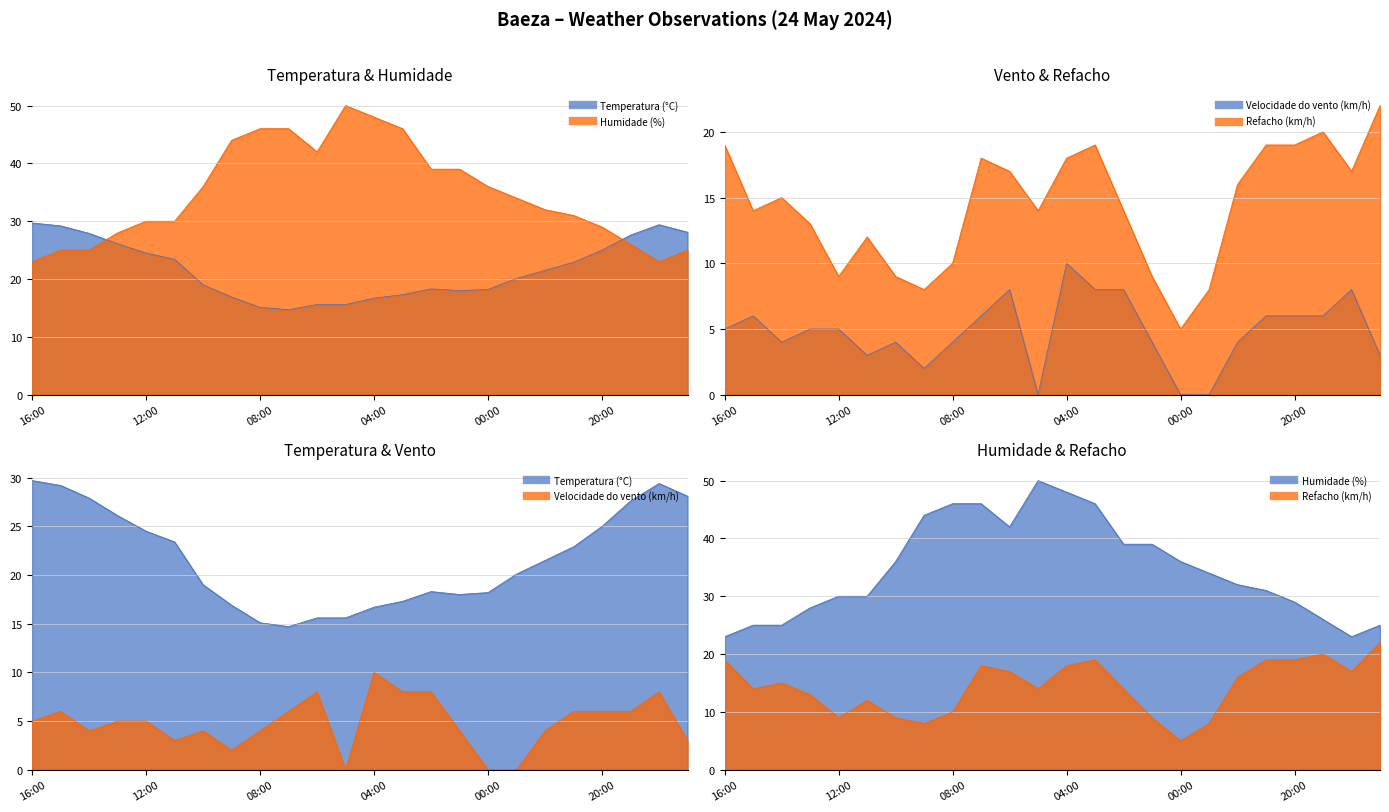

List the labels in order of Humidade (%) value, largest first.

05:00, 04:00, 08:00, 07:00, 03:00, 09:00, 06:00, 02:00, 01:00, 10:00, 00:00, 23:00, 22:00, 21:00, 12:00, 11:00, 20:00, 13:00, 19:00, 15:00, 14:00, 17:00, 16:00, 18:00